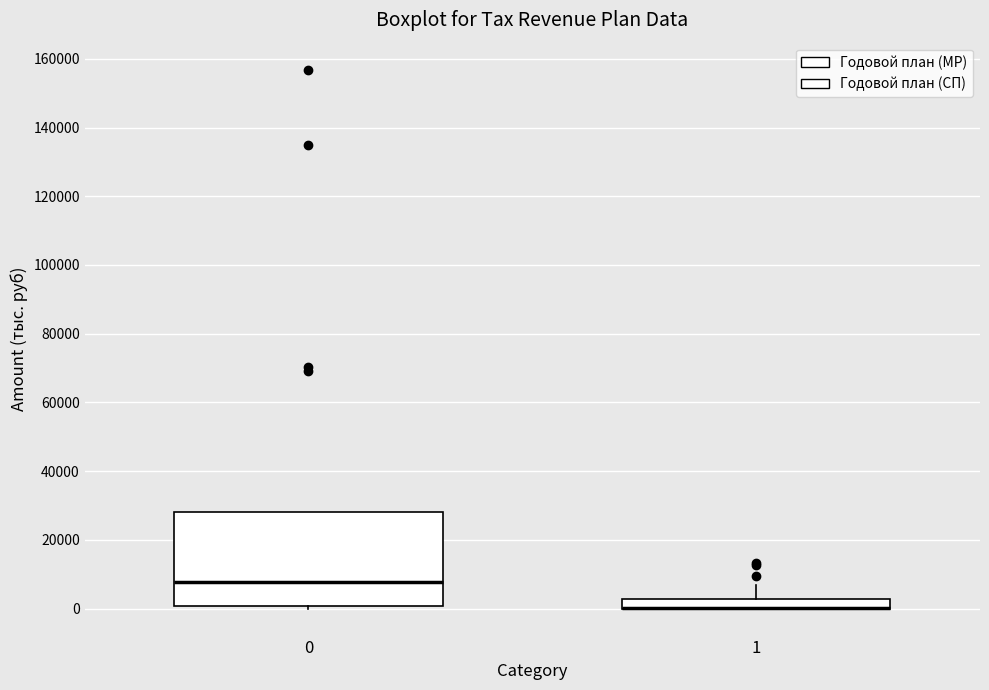

Comparing the boxes themselves (not the whiskers), which one is the tallest?

0